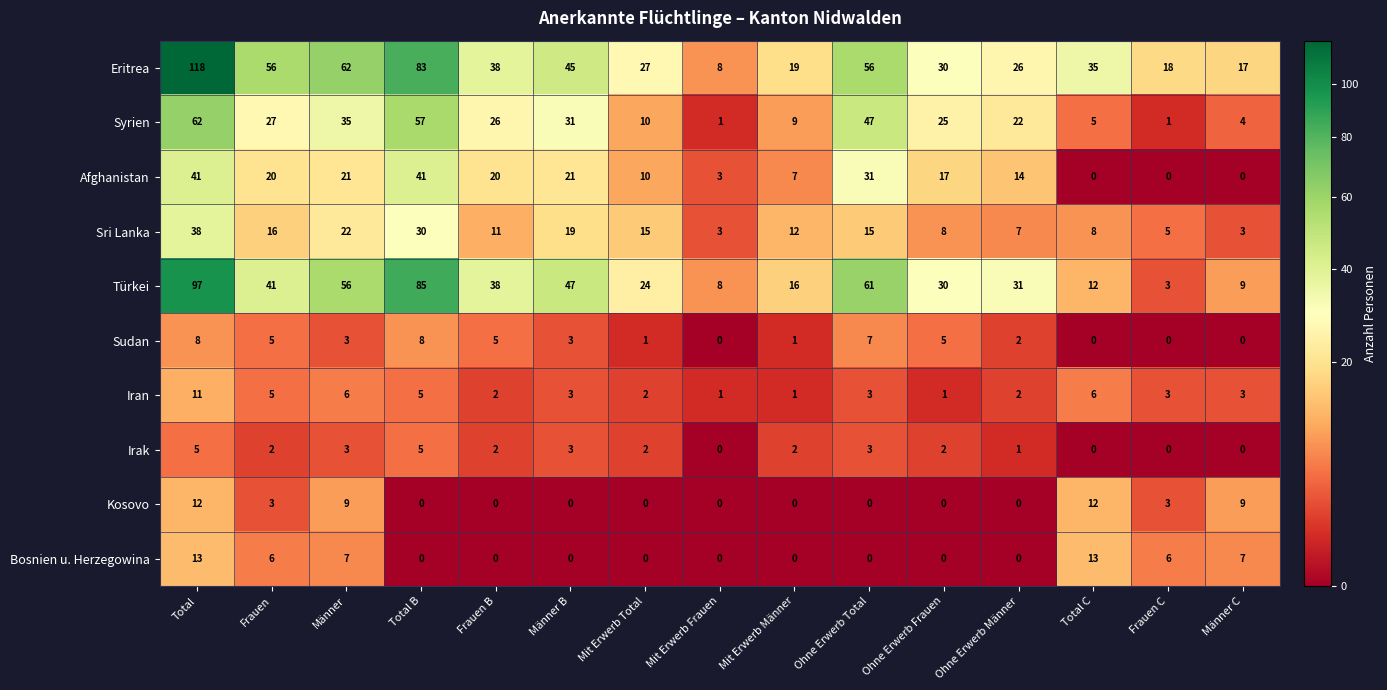

What is the approximate value of Türkei at Mit Erwerb Männer, to the nearest 10?

20